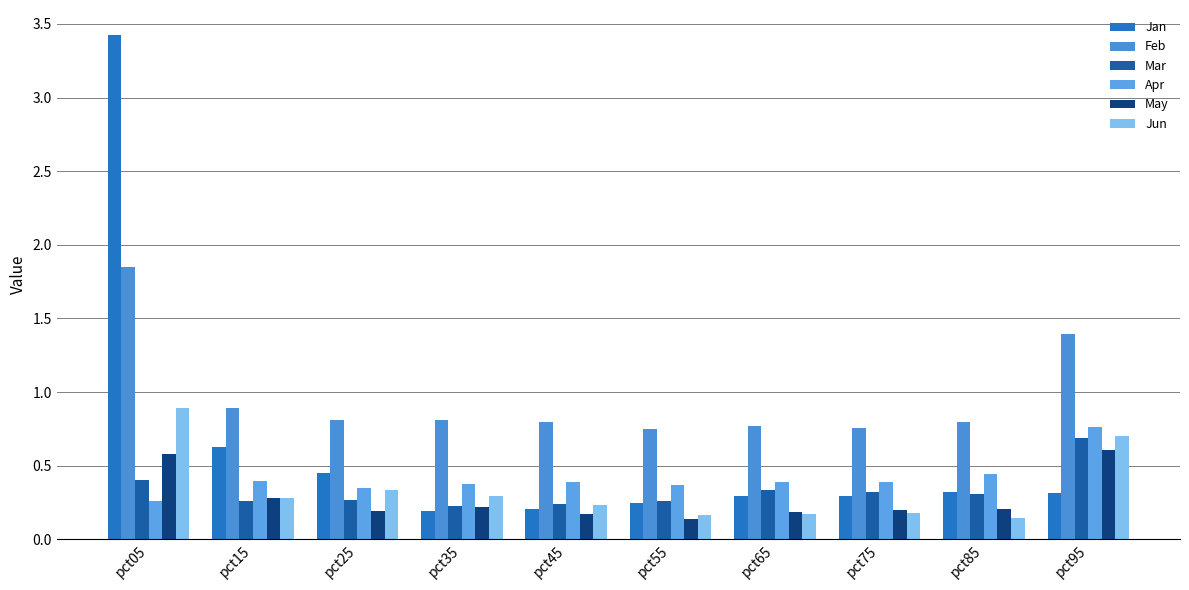

What is the difference between the second highest and second lowest values in the May series?

0.4